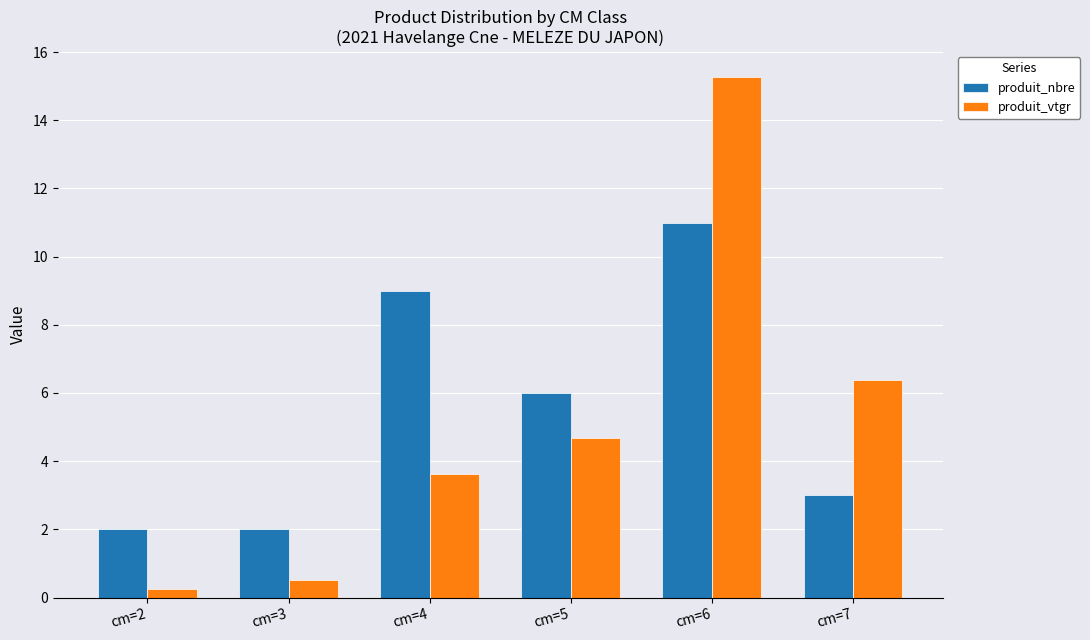

Rank the series by their maximum value, from highest to lowest.

produit_vtgr, produit_nbre